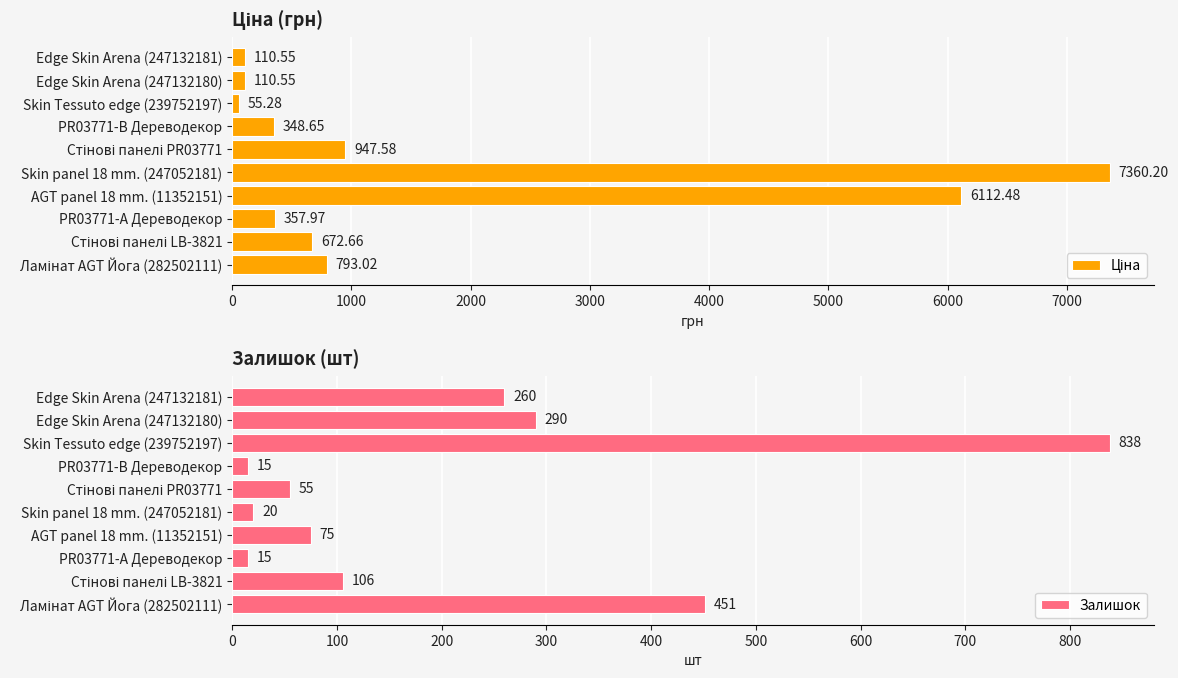

What value does the Залишок series have at PR03771-B Дереводекор?

15